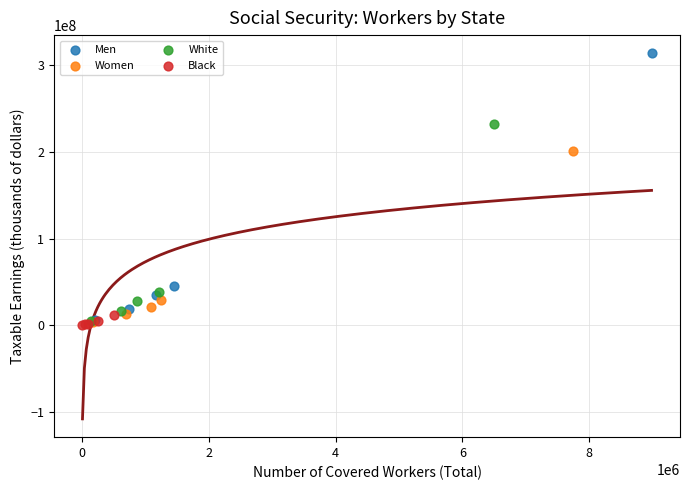

Which series has the widest spread of Y values?

Men